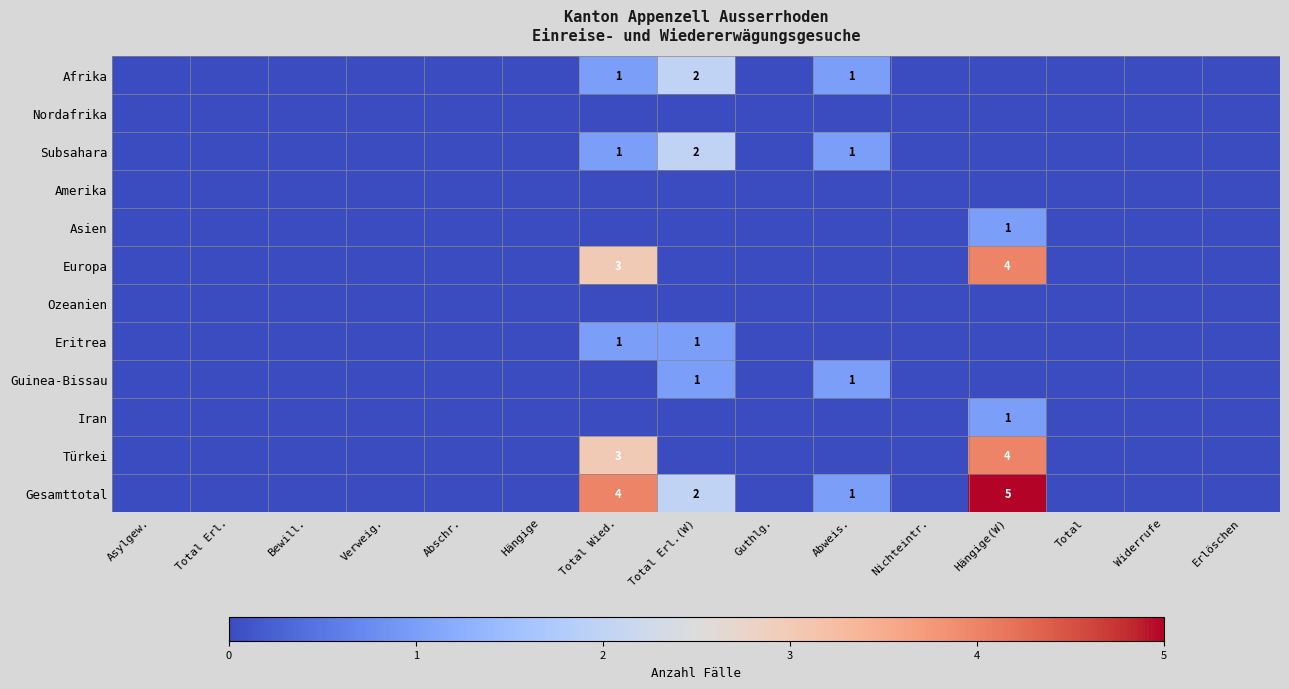

Where is Gesamttotal nearest to the value 2?

Total Erl.(W)